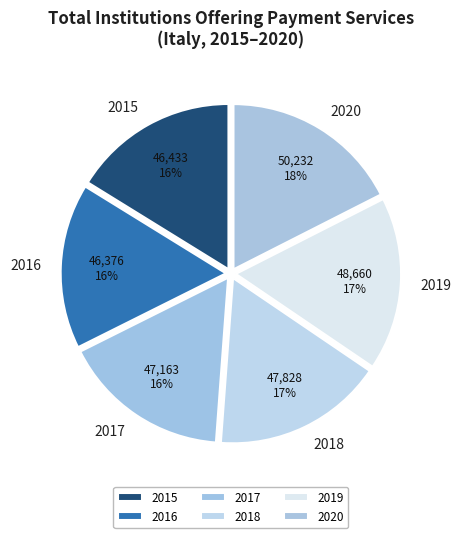

True or false: 2020 accounts for 18% of the total.

True